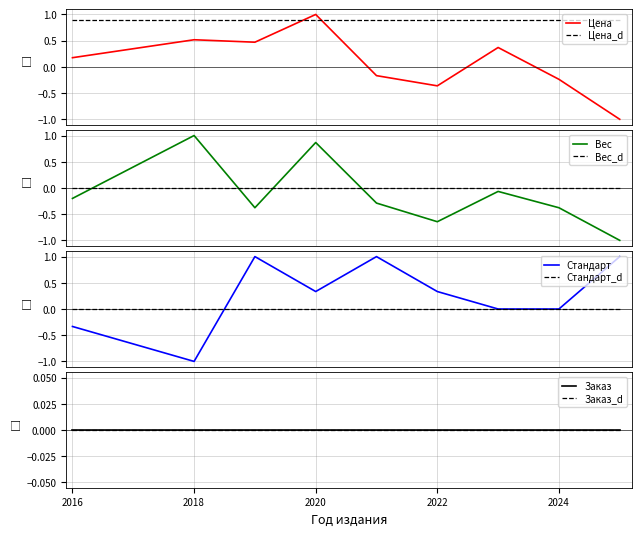

Where does the Цена (среднее) series first go above 0?

2016